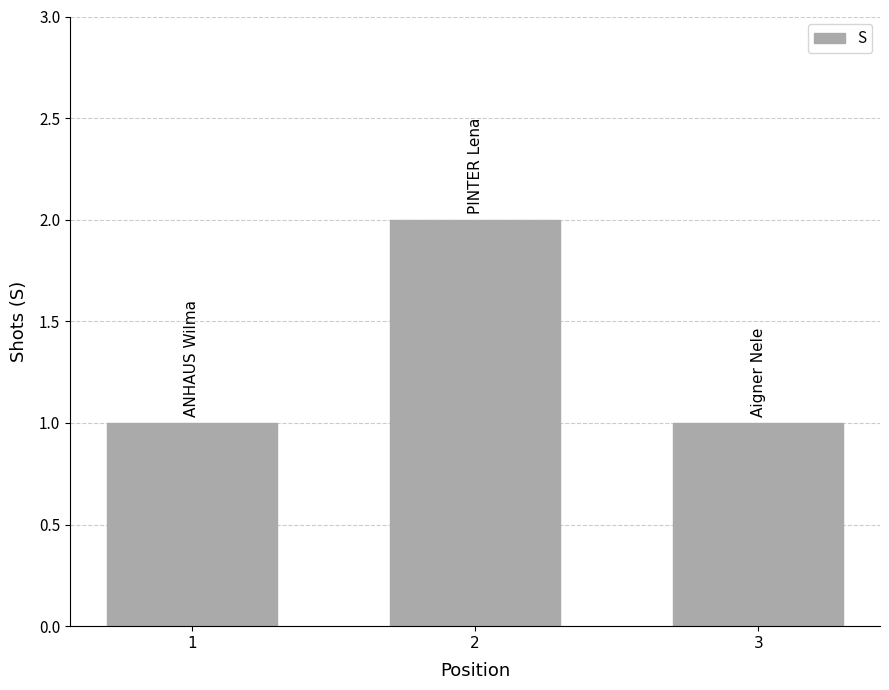

Reading left to right, what are all the values shown in this chart?

1	2	1